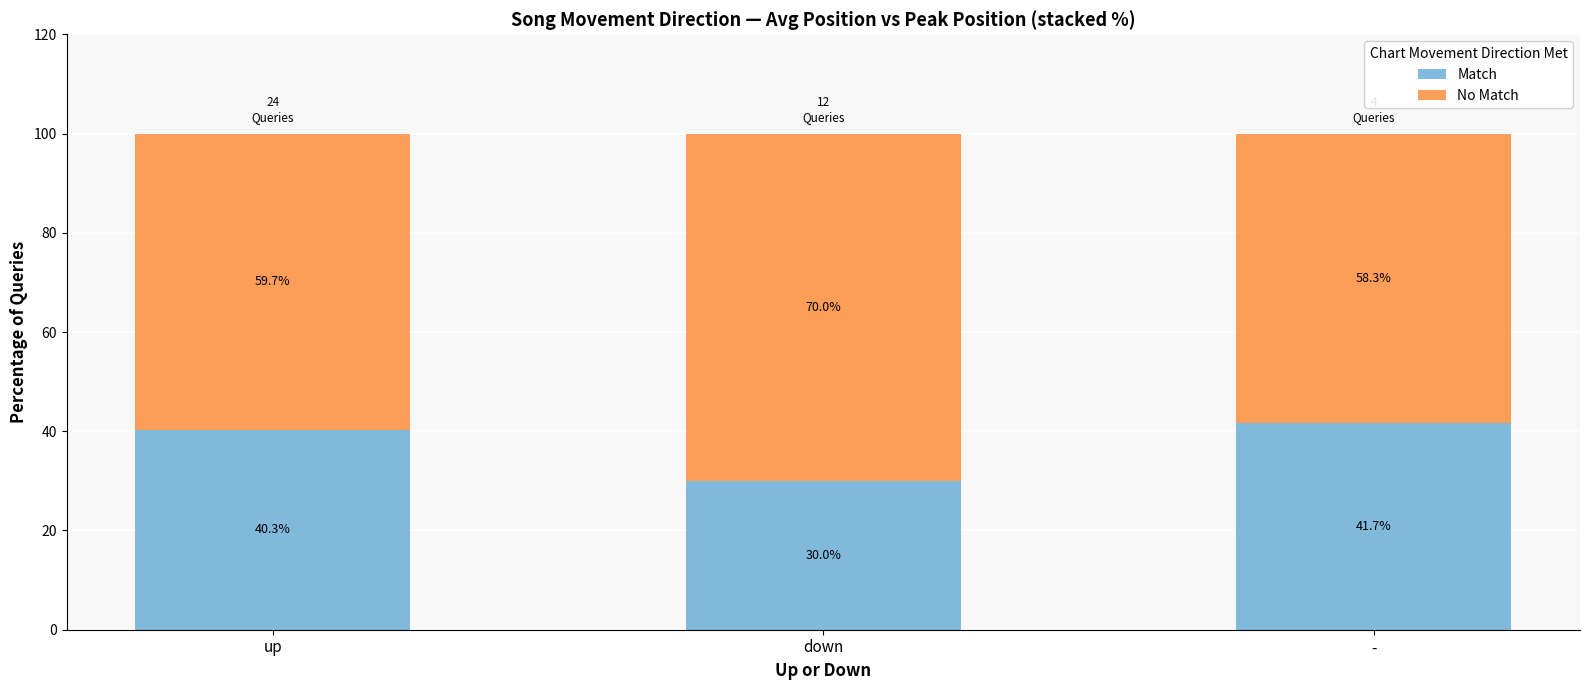

What is the approximate value of Match at up?

40.3